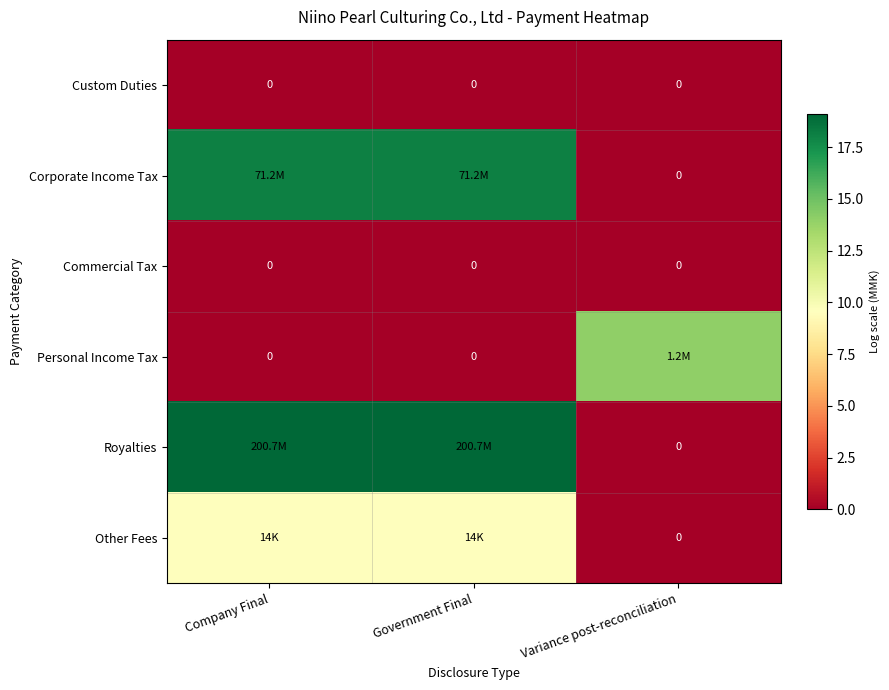

Which series has the widest spread of values?

Royalties